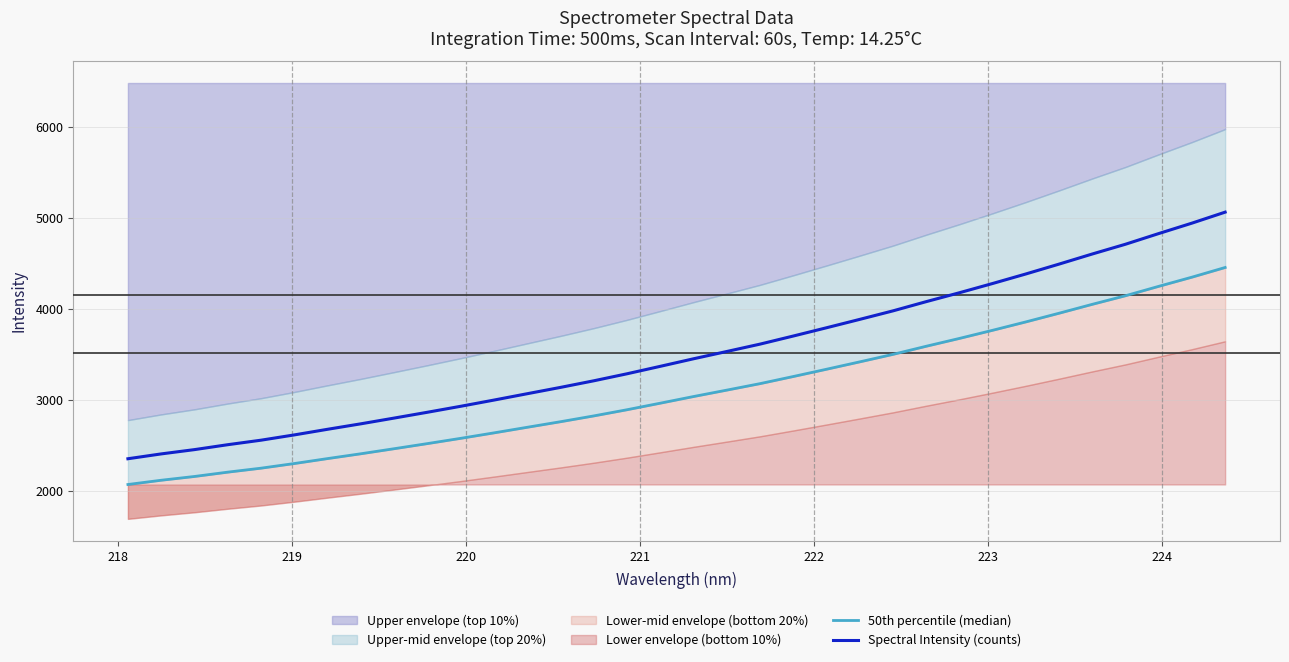

How many lines are shown in the chart?

2